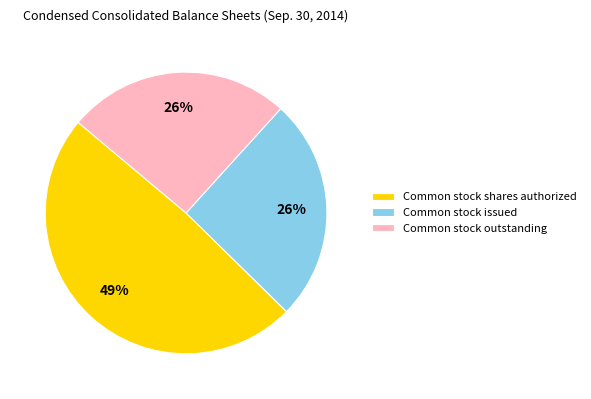

To the nearest percent, what portion does Common stock issued represent?

26%